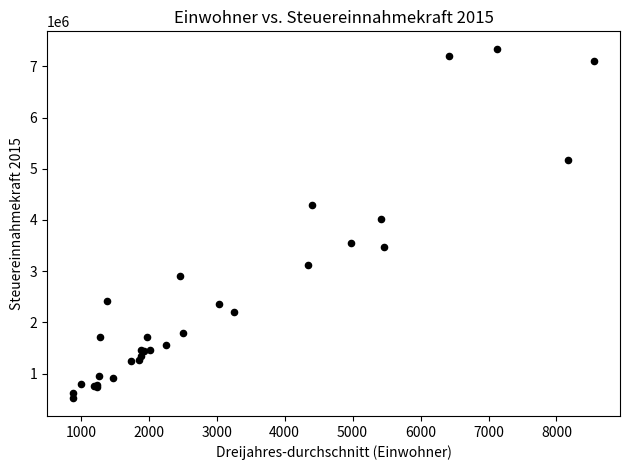

What Y value in the scatter plot is closest to 3927946?

4014400